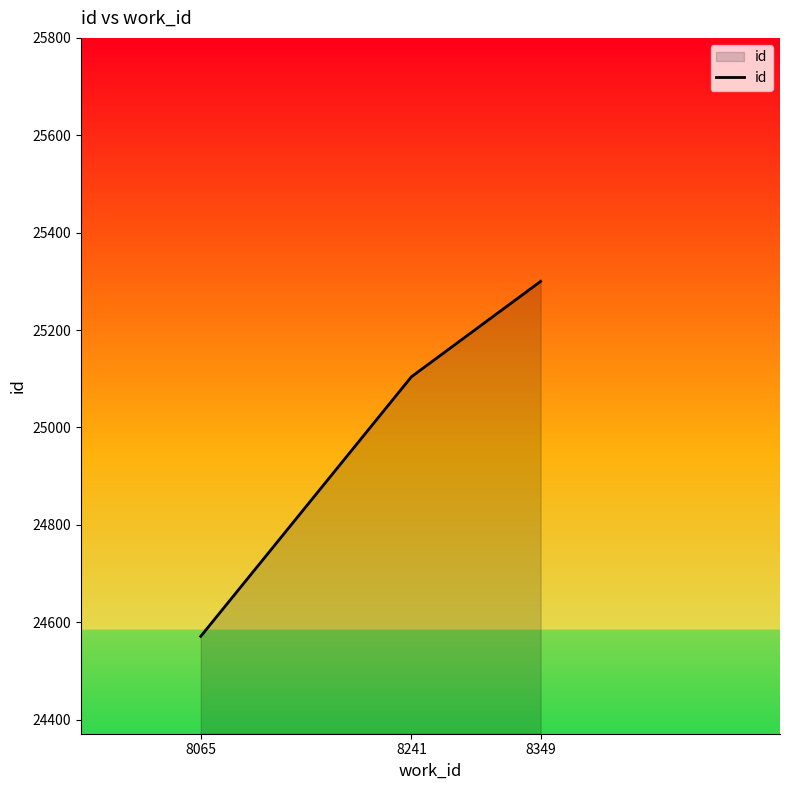

Reading right to left, what are all the values shown in this chart?

25300	25104	24571